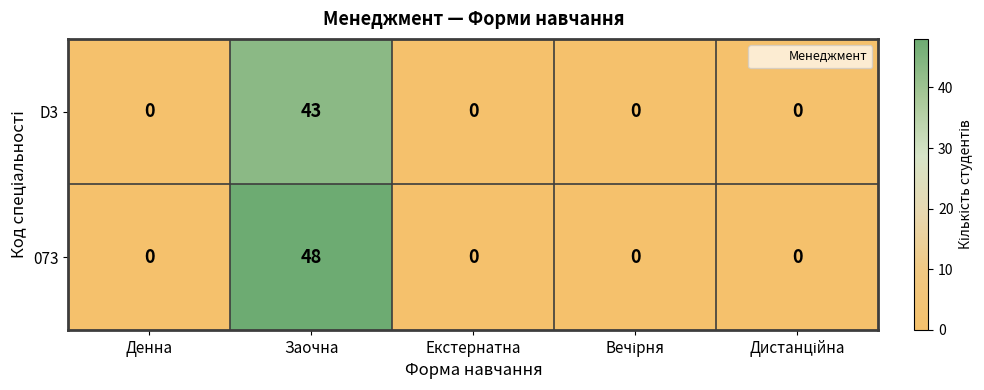

How many series are shown in this chart?

2